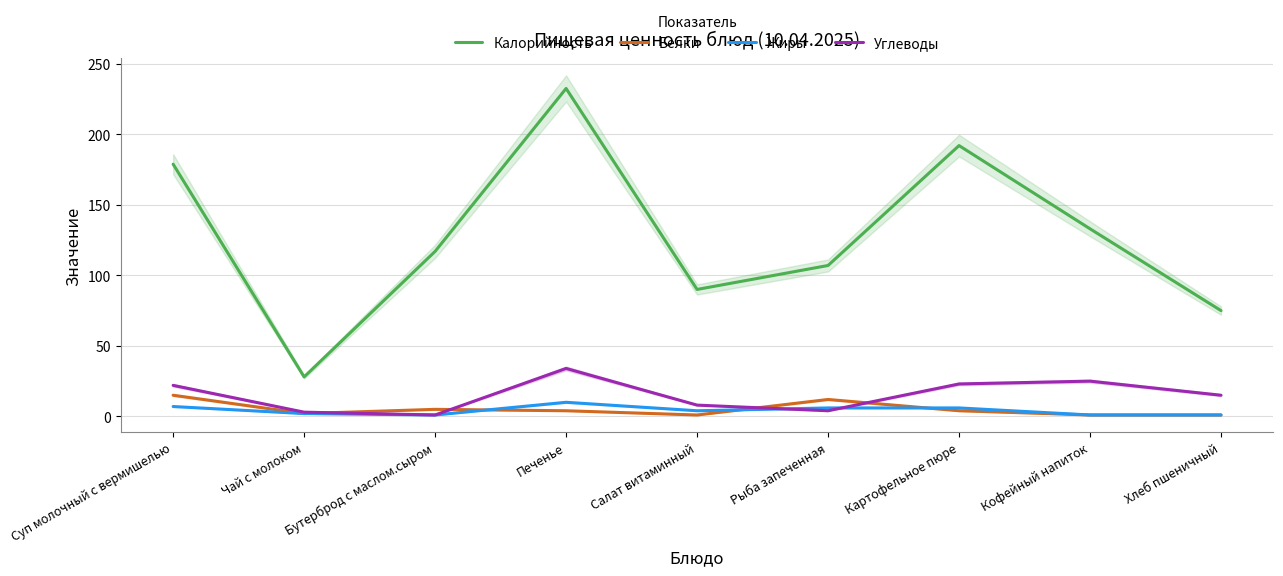

What are all the series names shown in the legend?

Калорийность, Белки, Жиры, Углеводы